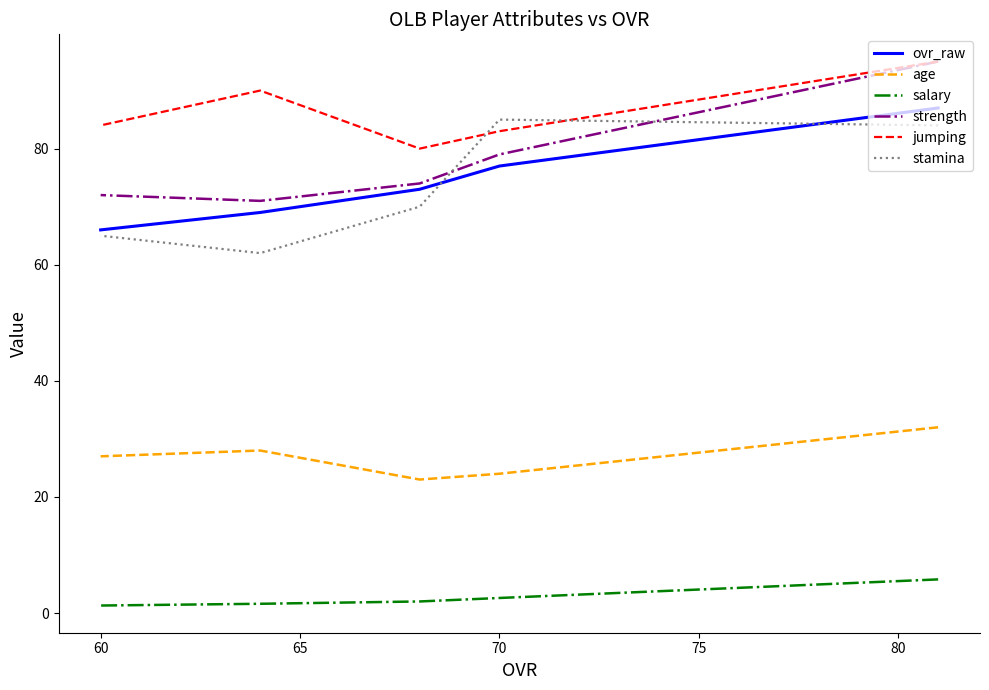

What is the value of the salary point at the 3rd from the left?

2.0